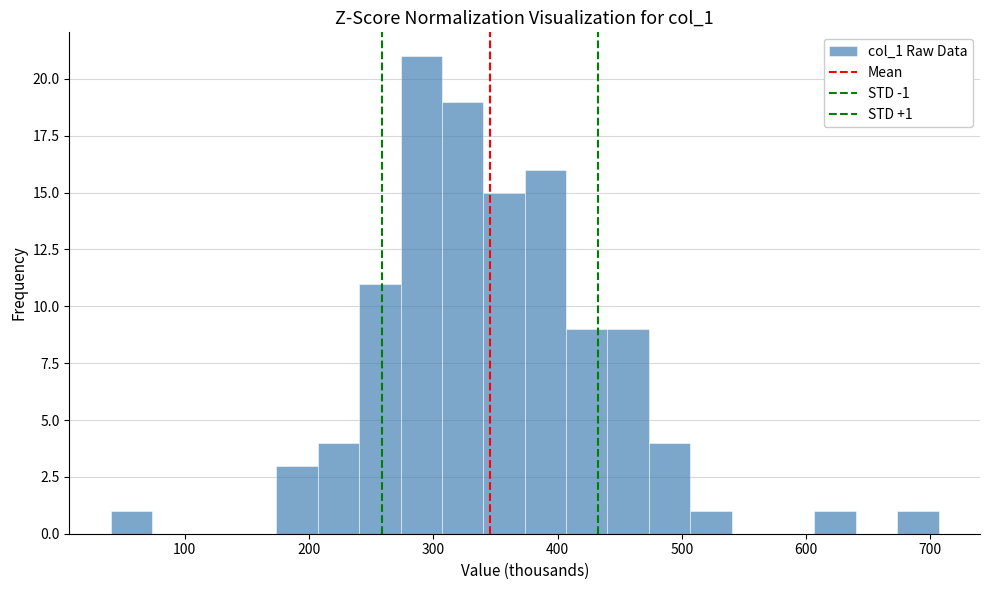

Around what value on the x-axis is the tallest bar? Give the approximate position of its centre, as read against the axis.

290